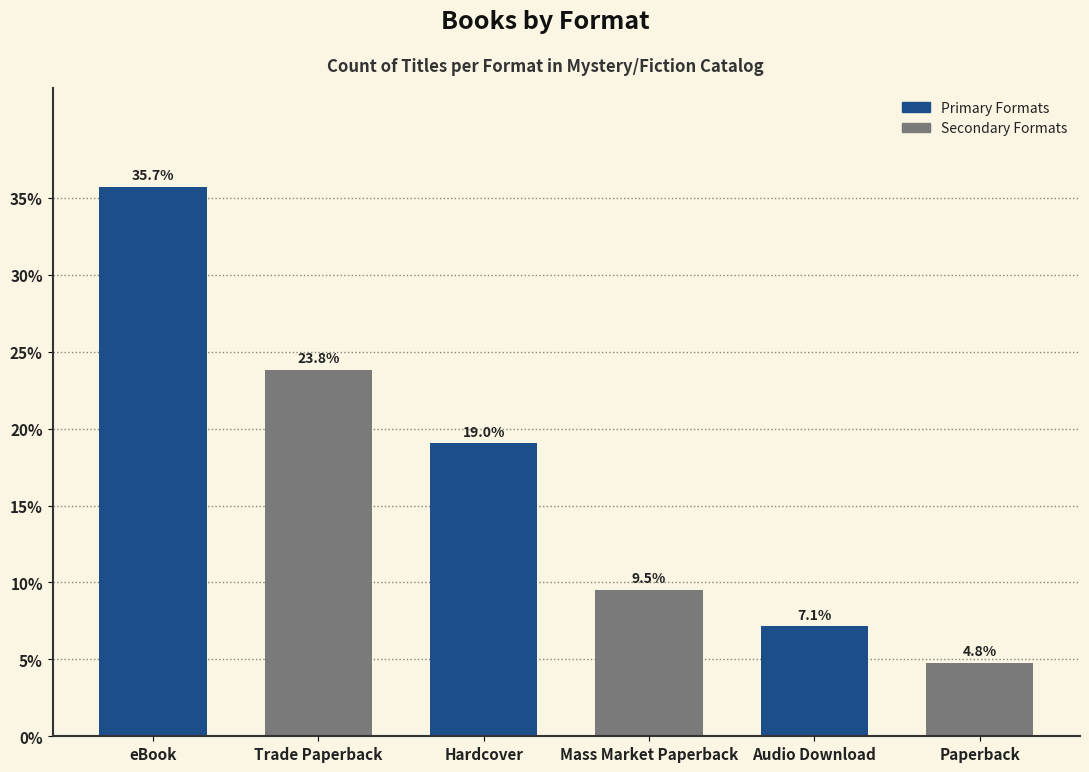

Reading left to right, extract all data points from this chart.

35.7	23.8	19.0	9.5	7.1	4.8